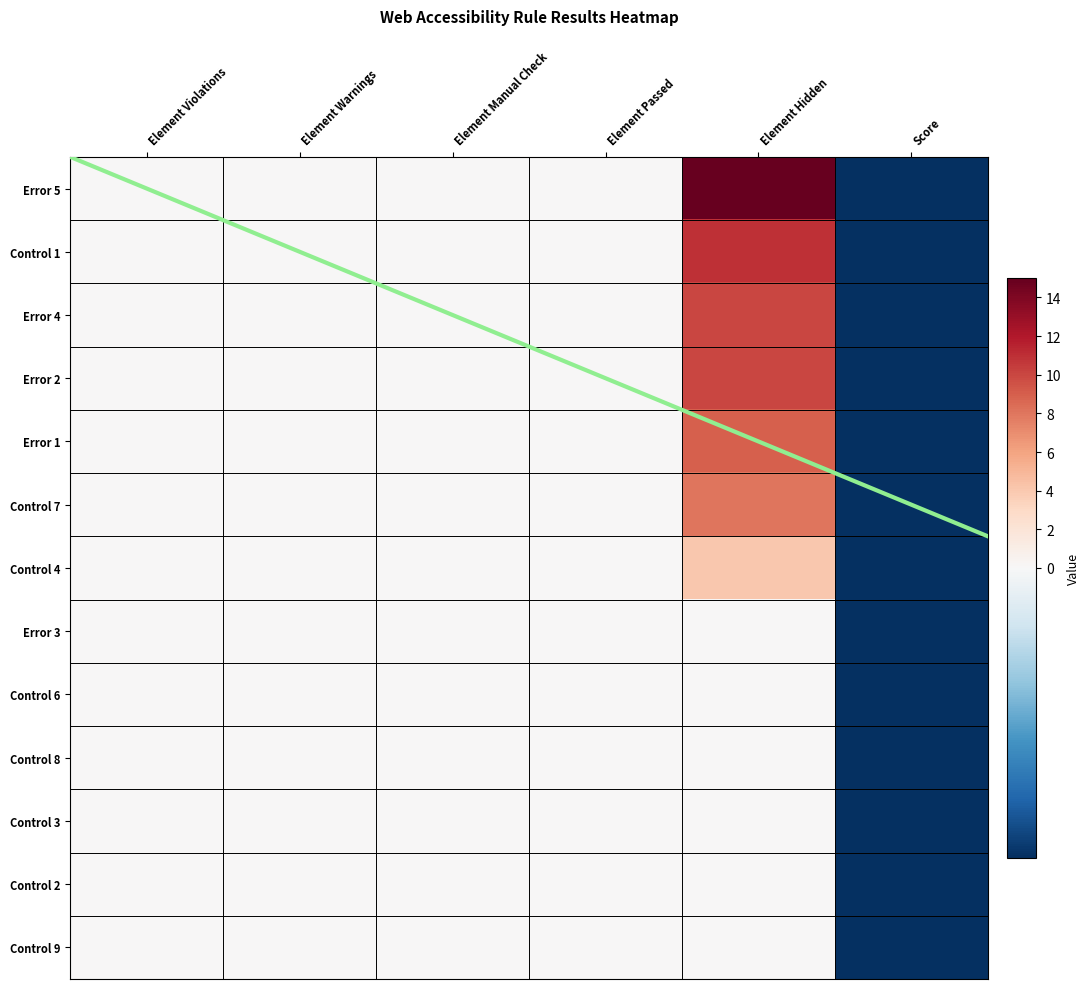

Rank the series at Element Warnings from lowest to highest value.

Error 5, Control 1, Error 4, Error 2, Error 1, Control 7, Control 4, Error 3, Control 6, Control 8, Control 3, Control 2, Control 9